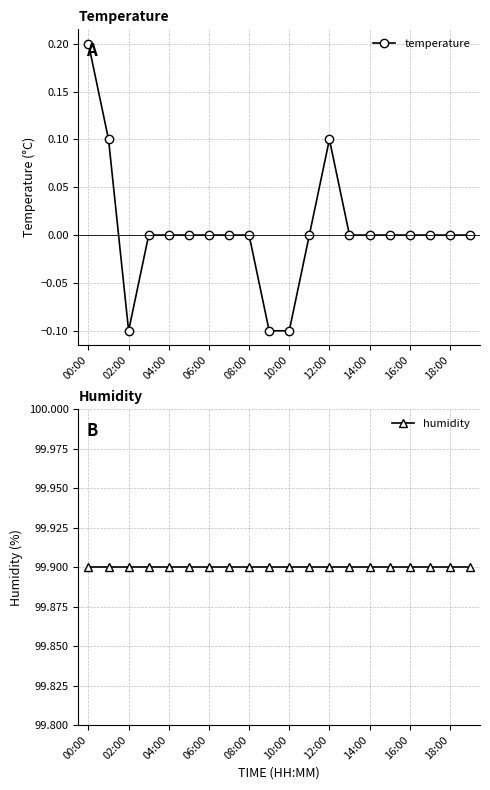

What is the label of the 20th point from the left?

19